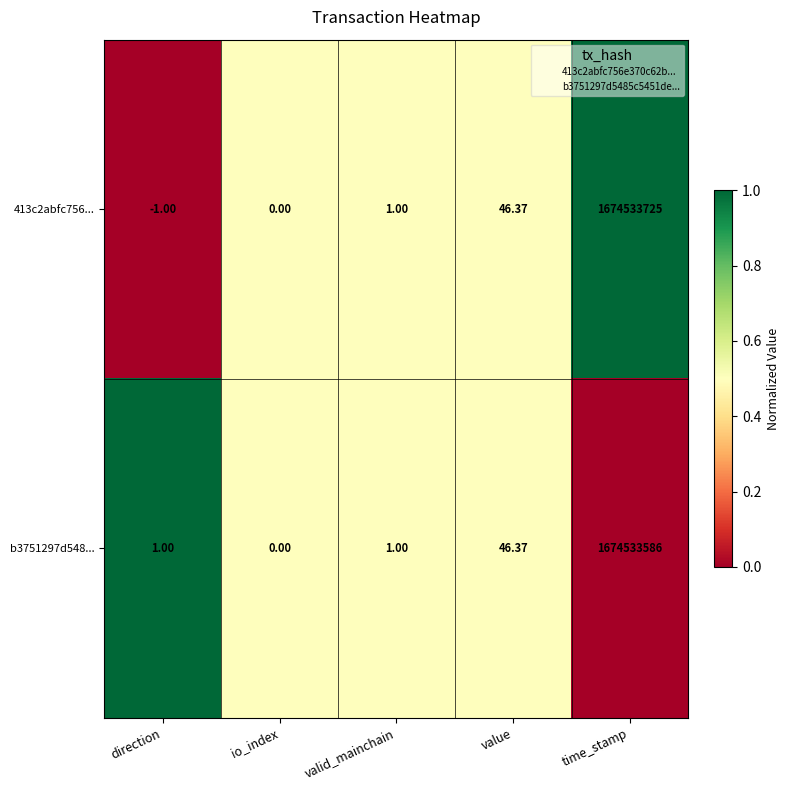

Which category has the lowest value across all series?

direction